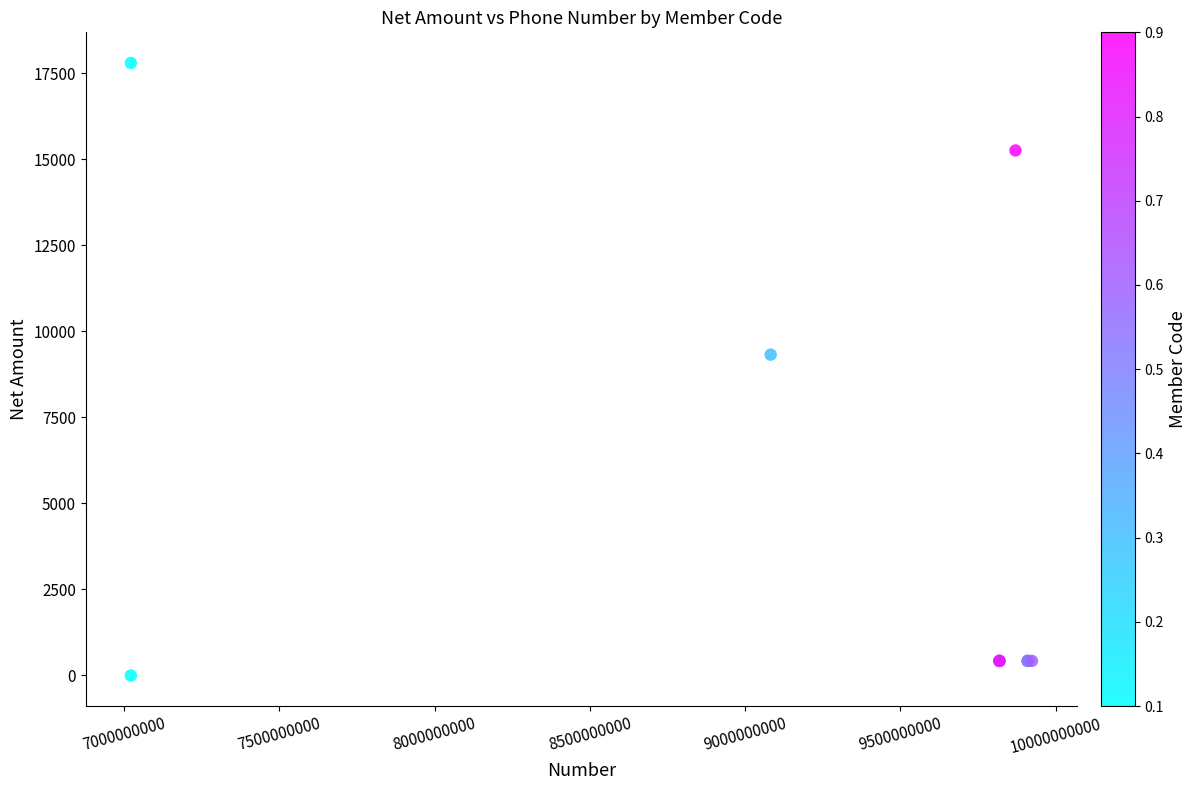

What Y value in the scatter plot is closest to 8898?

9322.0